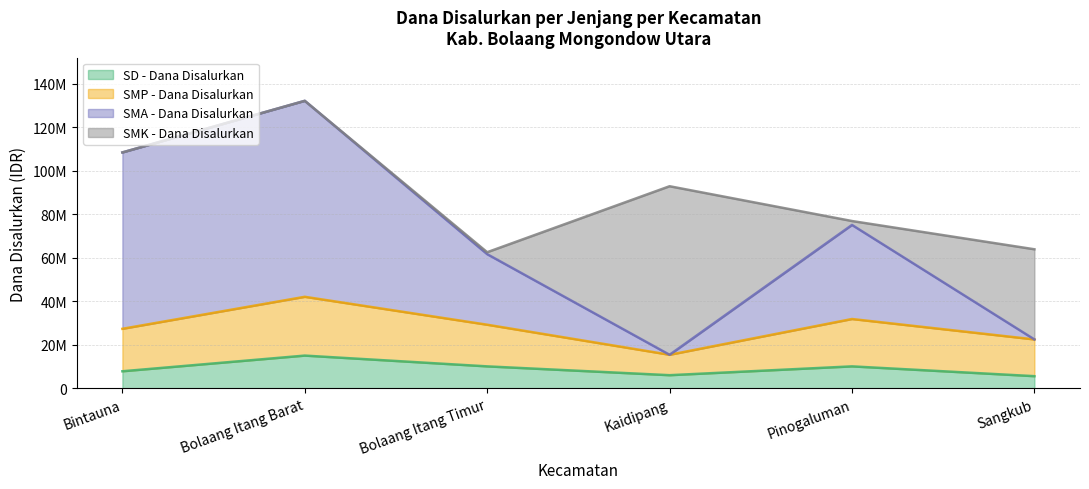

True or false: SMA - Dana Disalurkan and SD - Dana Disalurkan intersect in this chart.

False